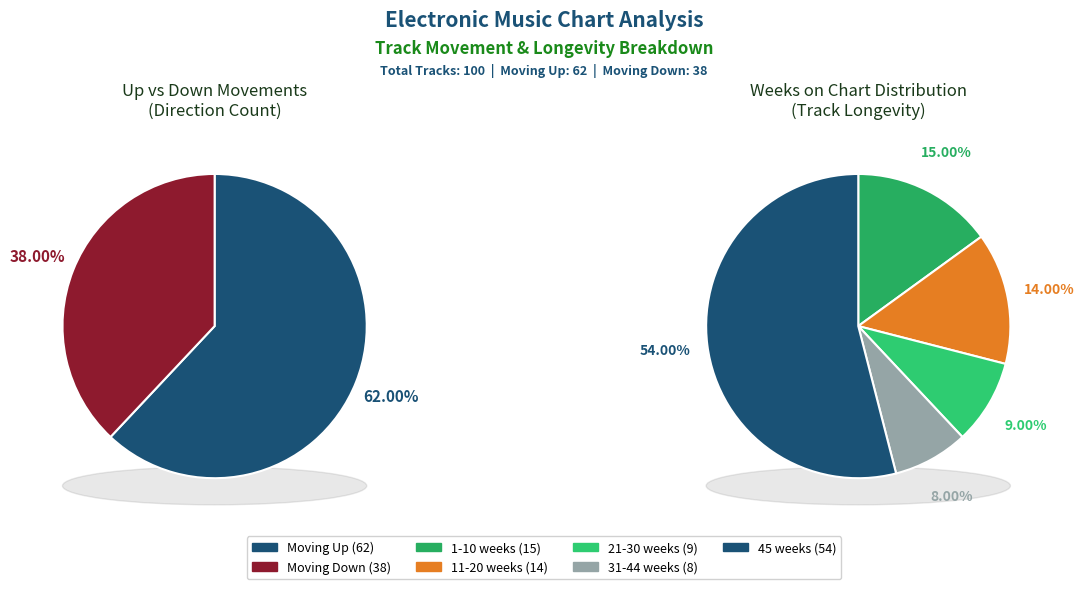

How many slices are in this pie chart?

2